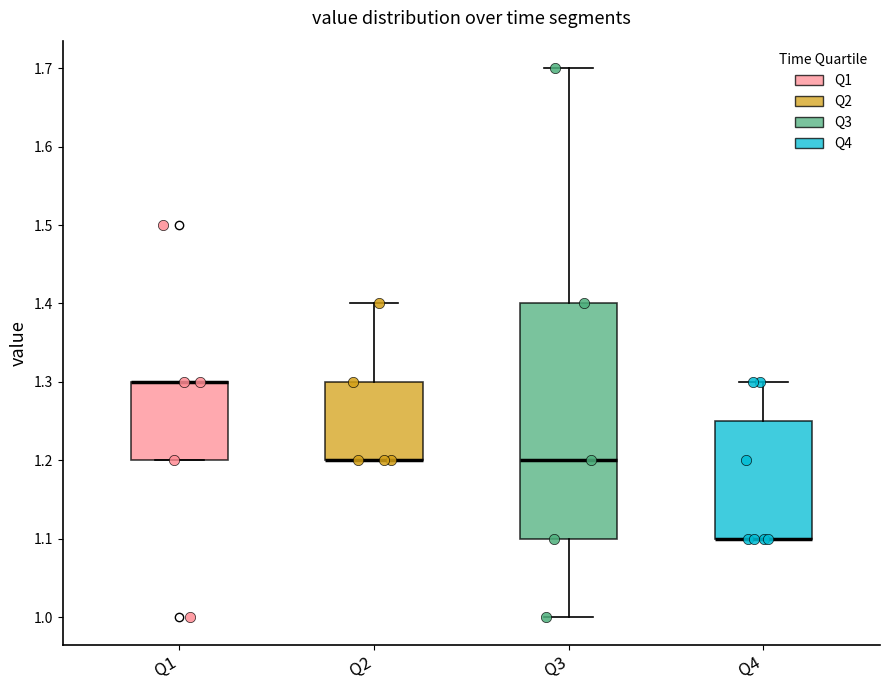

Where is the upper edge of the box for Q2 on the y-axis? The values are not printed on the chart, so give them approximately, as read against the axis.

1.30